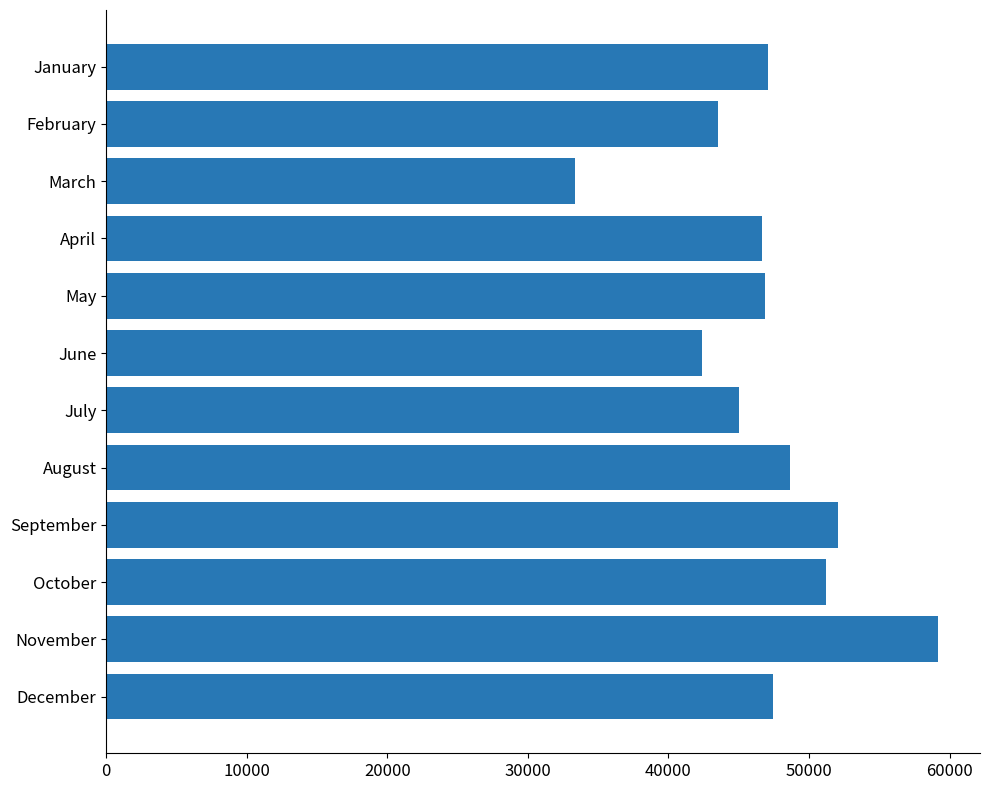

Are the bars grouped side by side (vs. stacked)?

No